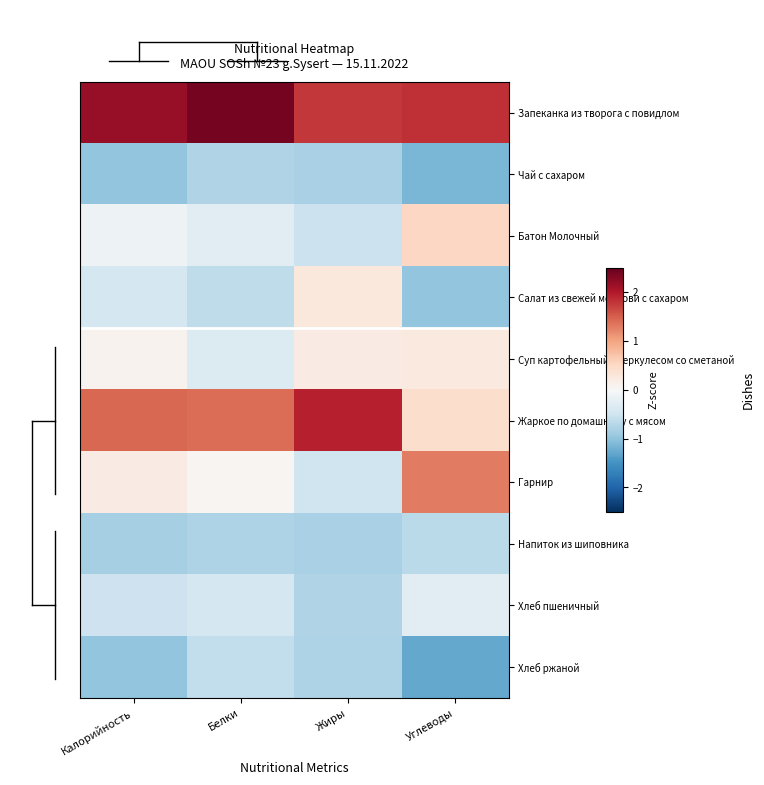

Rank the series by their maximum value, from highest to lowest.

Запеканка из творога с повидлом, Жаркое по домашнему с мясом, Гарнир, Батон Молочный, Салат из свежей моркови с сахаром, Суп картофельный с геркулесом со сметаной, Хлеб пшеничный, Хлеб ржаной, Напиток из шиповника, Чай с сахаром